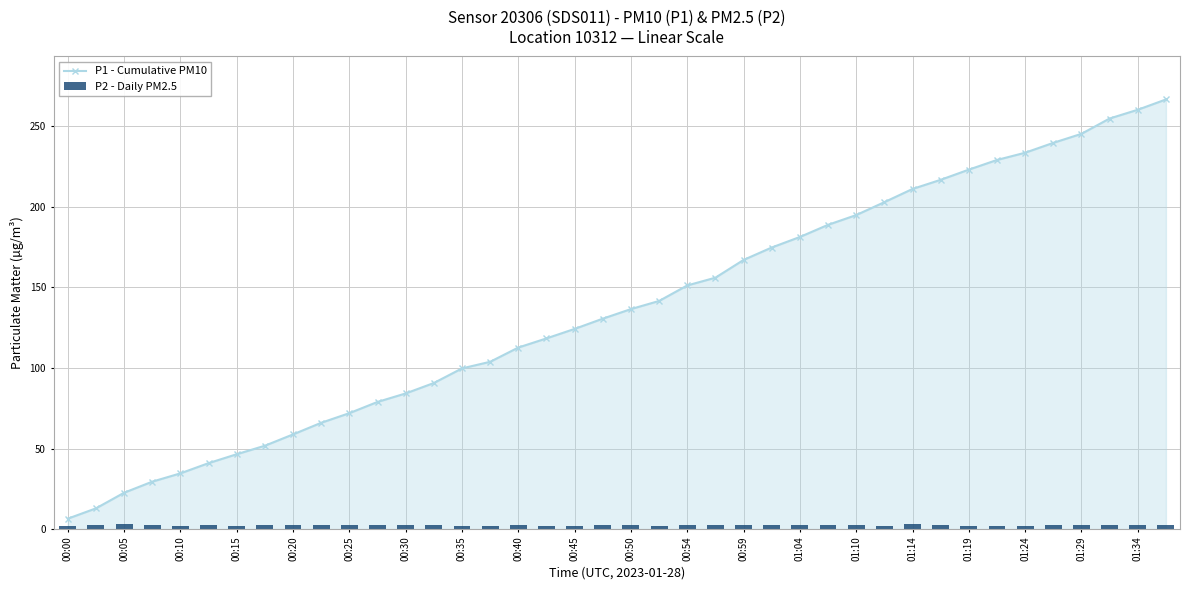

List the series in order of their overall mean, lowest first.

P2 - Daily PM2.5, P1 - Cumulative PM10